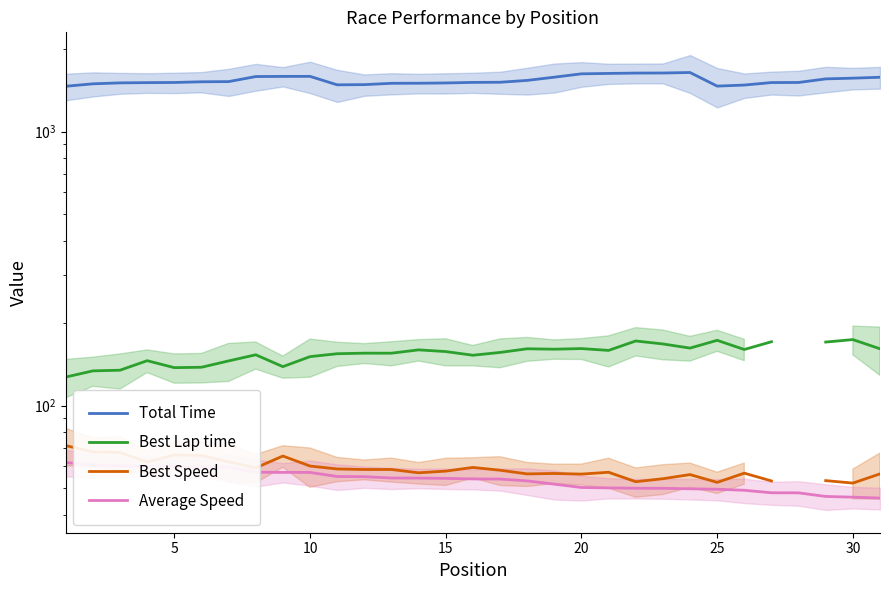

List the series in order of their peak value, highest first.

Total Time, Best Lap time, Best Speed, Average Speed